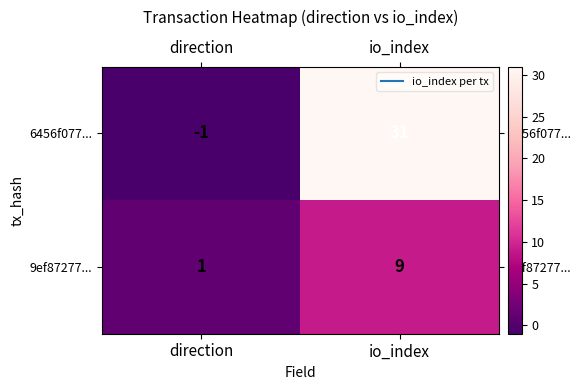

What is the maximum value shown in the chart?

31